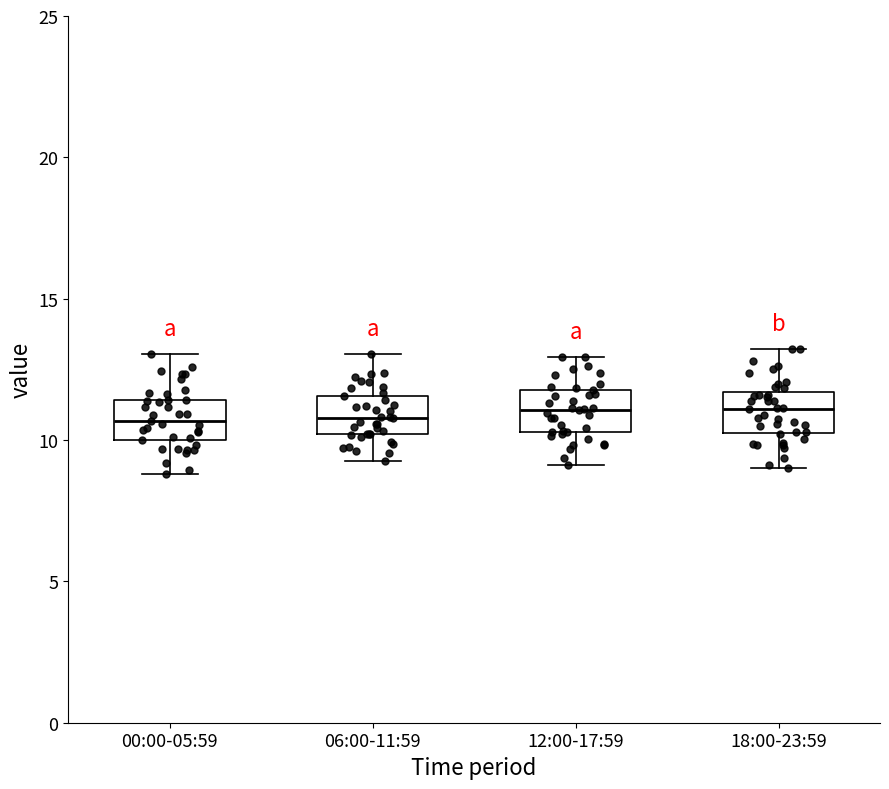

Where does the lower whisker of the box for 12:00-17:59 end on the y-axis? The values are not printed on the chart, so give them approximately, as read against the axis.

9.0